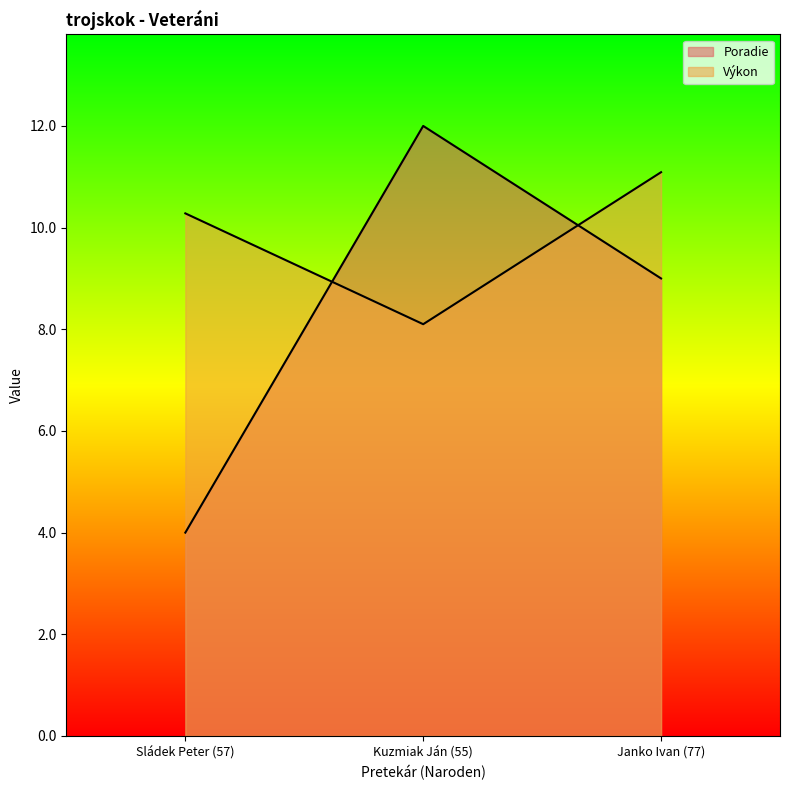

How many categories are shown in the chart?

3